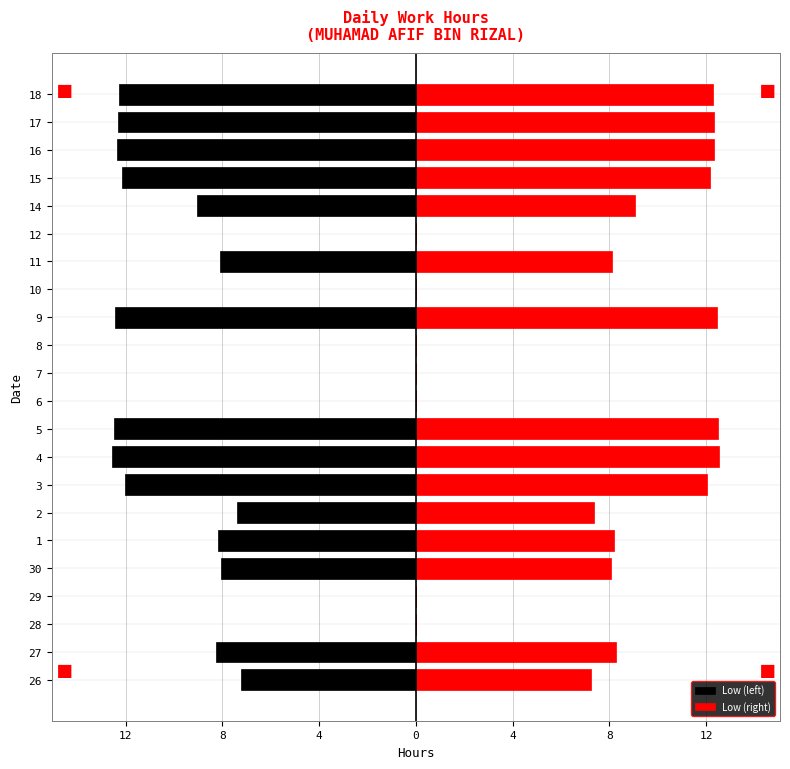

Which series has the largest total across all categories?

Low (right)